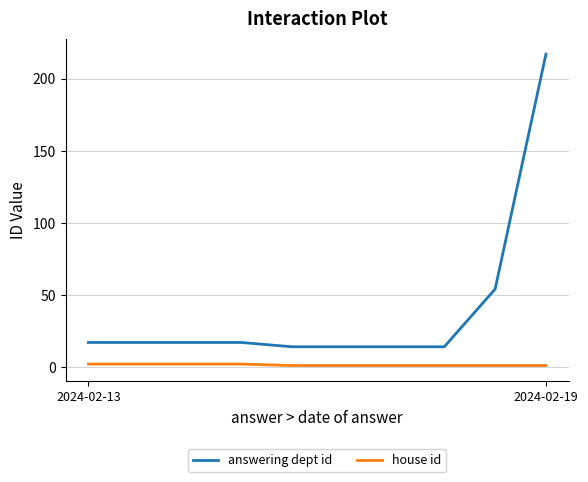

What is the average value of the answering dept id series?

40